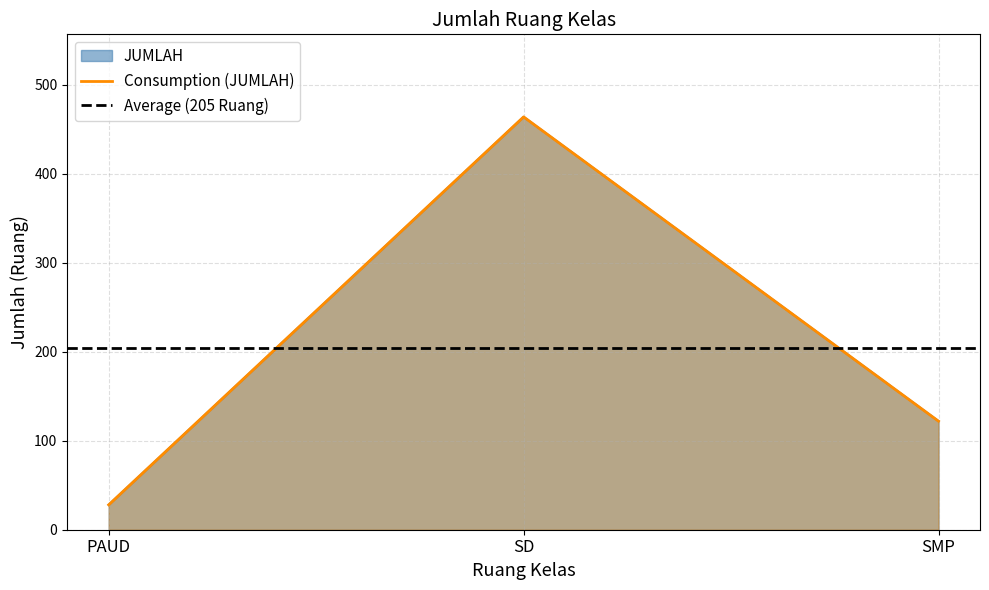

How many lines are shown in the chart?

1